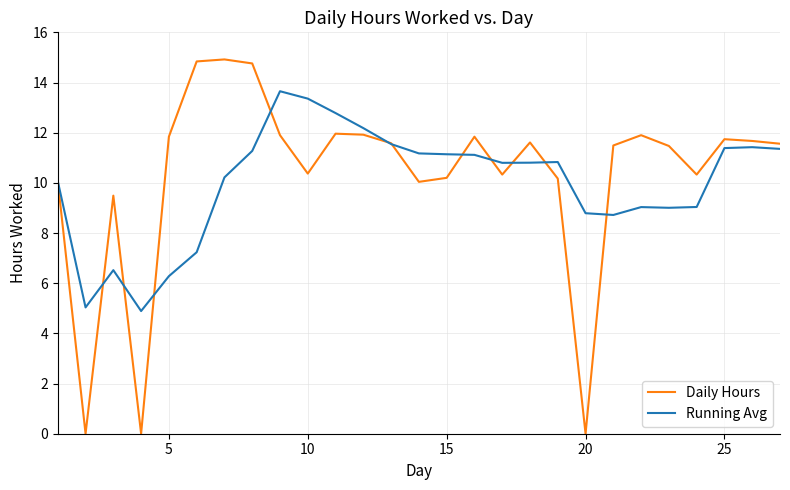

What is the greatest value displayed?

14.9